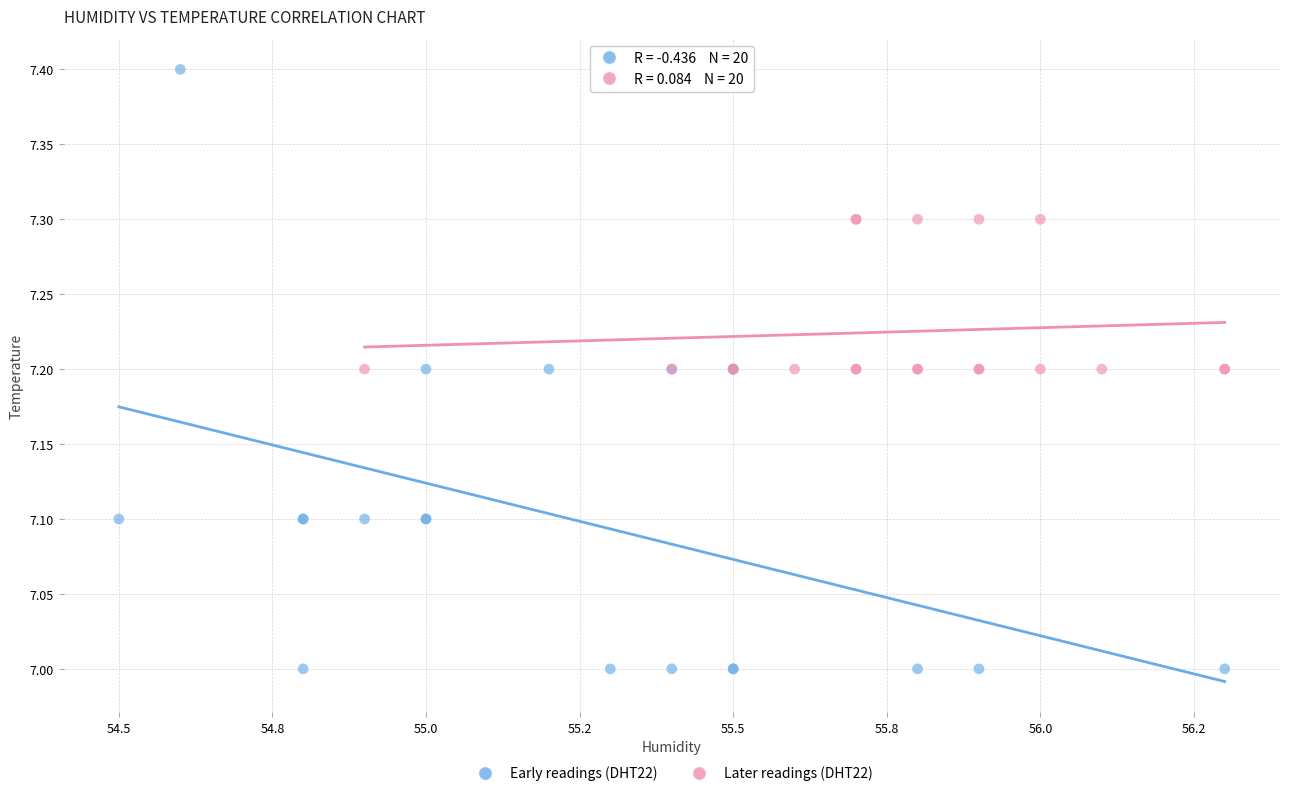

What are all the series names shown in the legend?

Early readings (DHT22), Later readings (DHT22)